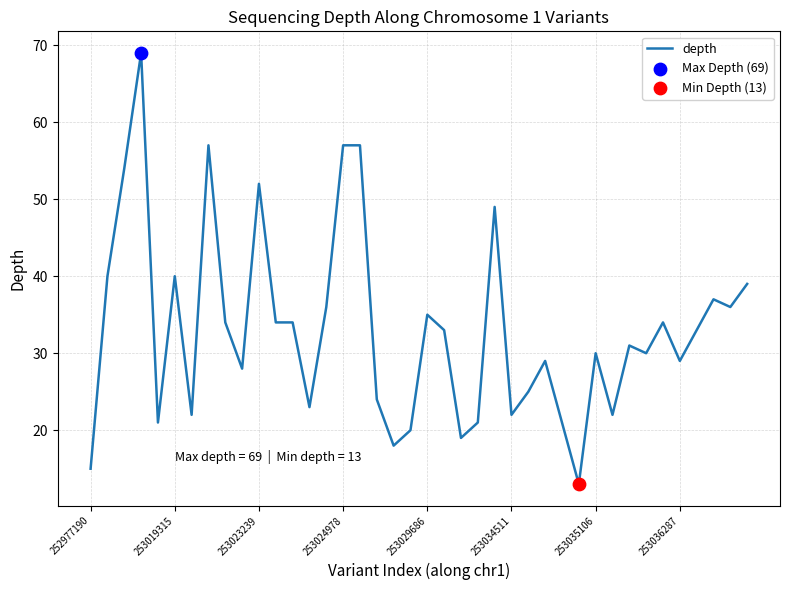

What is the smallest value displayed?

13